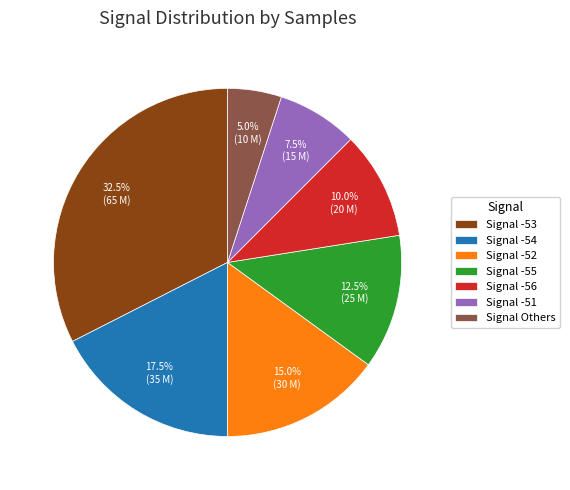

Is there any slice that represents more than half of the pie?

No